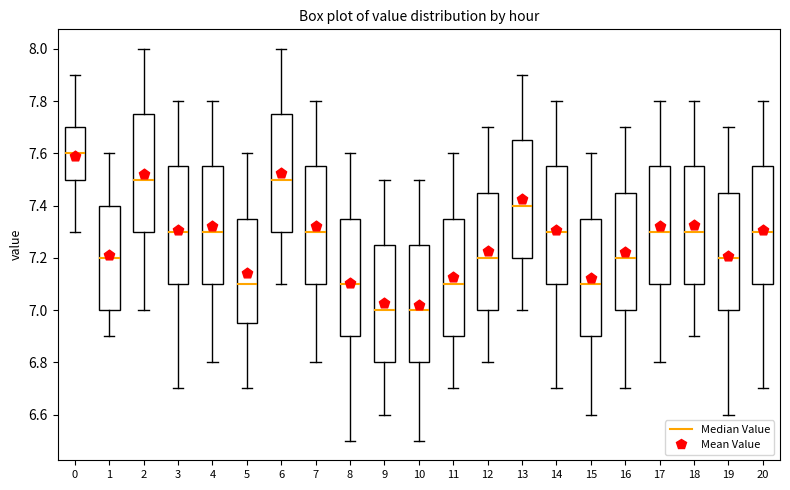

Reading left to right, read every box against the y-axis: the position of its median line, the range the box covers, and the ends of its whiskers. The values are not printed on the chart, so give them approximately, as read against the axis.

0: median 7.60, box 7.50 to 7.70, whiskers 7.30 to 7.90
1: median 7.20, box 7.00 to 7.40, whiskers 6.90 to 7.60
2: median 7.50, box 7.30 to 7.76, whiskers 7.00 to 8.00
3: median 7.30, box 7.10 to 7.56, whiskers 6.70 to 7.80
4: median 7.30, box 7.10 to 7.56, whiskers 6.80 to 7.80
5: median 7.10, box 6.96 to 7.36, whiskers 6.70 to 7.60
6: median 7.50, box 7.30 to 7.76, whiskers 7.10 to 8.00
7: median 7.30, box 7.10 to 7.56, whiskers 6.80 to 7.80
8: median 7.10, box 6.90 to 7.36, whiskers 6.50 to 7.60
9: median 7.00, box 6.80 to 7.26, whiskers 6.60 to 7.50
10: median 7.00, box 6.80 to 7.26, whiskers 6.50 to 7.50
11: median 7.10, box 6.90 to 7.36, whiskers 6.70 to 7.60
12: median 7.20, box 7.00 to 7.46, whiskers 6.80 to 7.70
13: median 7.40, box 7.20 to 7.66, whiskers 7.00 to 7.90
14: median 7.30, box 7.10 to 7.56, whiskers 6.70 to 7.80
15: median 7.10, box 6.90 to 7.36, whiskers 6.60 to 7.60
16: median 7.20, box 7.00 to 7.46, whiskers 6.70 to 7.70
17: median 7.30, box 7.10 to 7.56, whiskers 6.80 to 7.80
18: median 7.30, box 7.10 to 7.56, whiskers 6.90 to 7.80
19: median 7.20, box 7.00 to 7.46, whiskers 6.60 to 7.70
20: median 7.30, box 7.10 to 7.56, whiskers 6.70 to 7.80